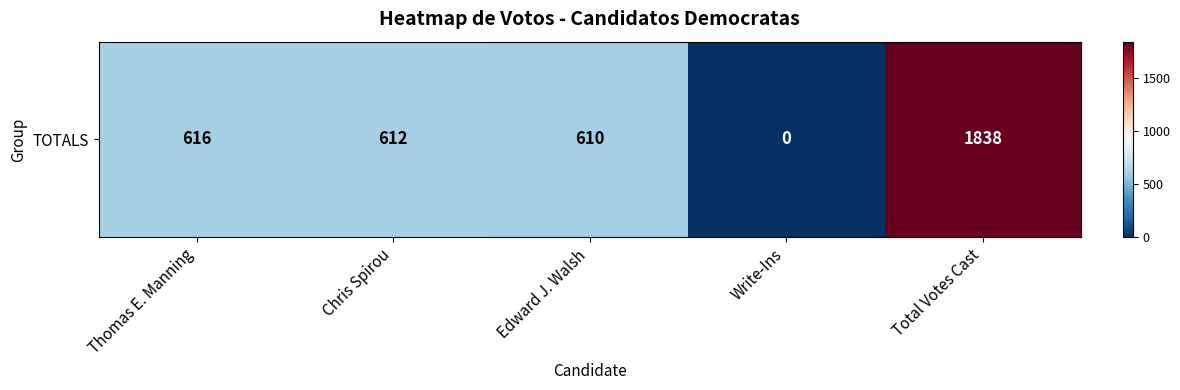

Reading left to right, list all the values displayed in this chart.

Thomas E. Manning=616	Chris Spirou=612	Edward J. Walsh=610	Write-Ins=0	Total Votes Cast=1838